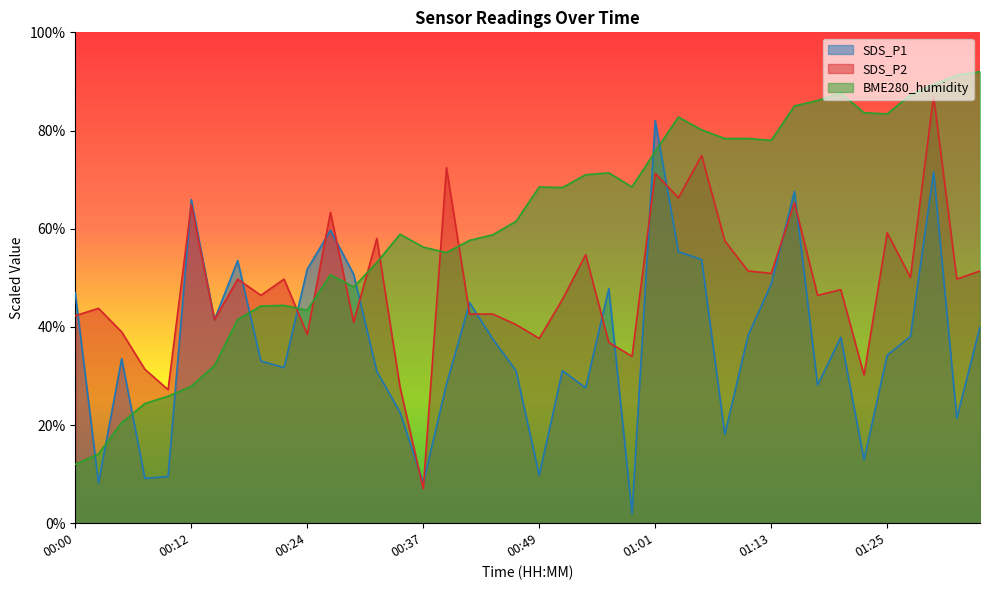

At which label is SDS_P1 closest to 42?

00:15